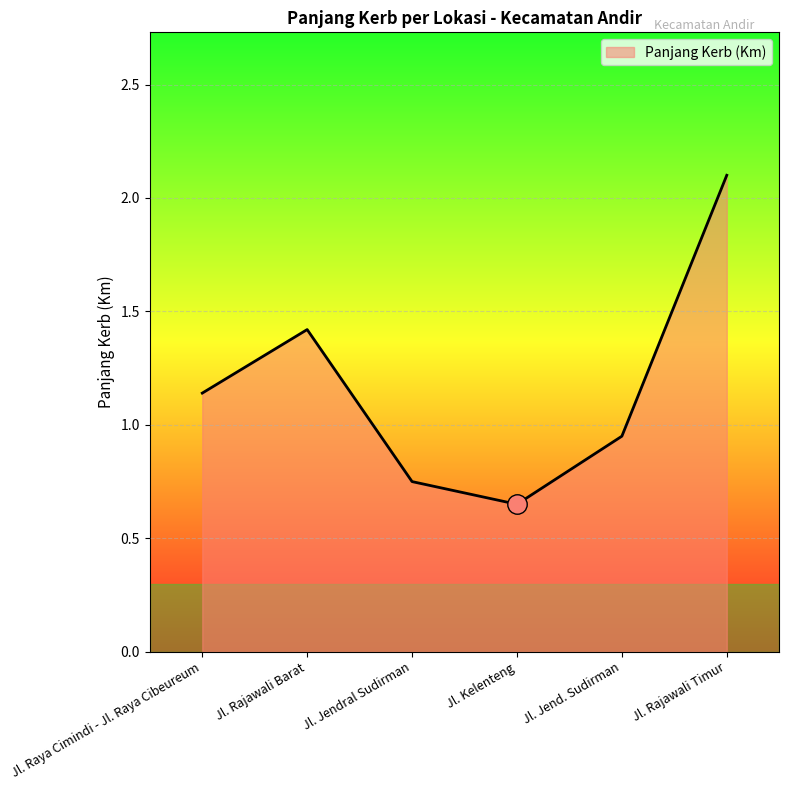

Which category has the lowest value across all series?

Jl. Kelenteng